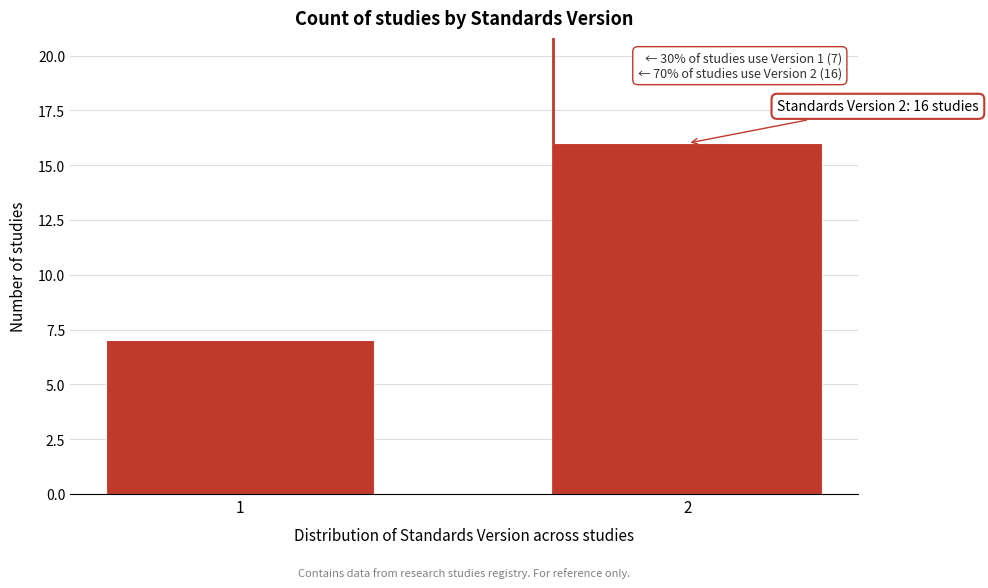

Reading left to right, transcribe all the data shown in this chart.

1=7	2=16